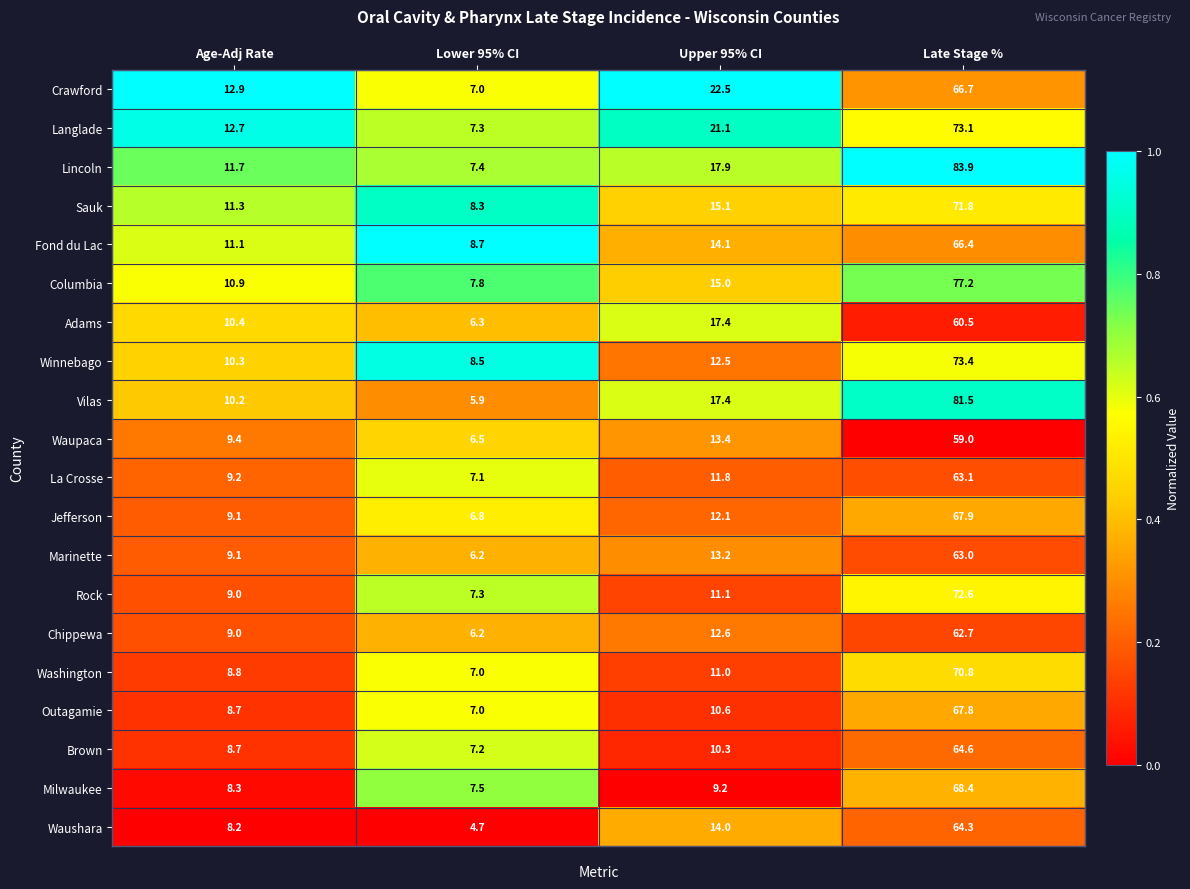

The Jefferson series shows 7.4 at Upper 95% CI. True or false?

False